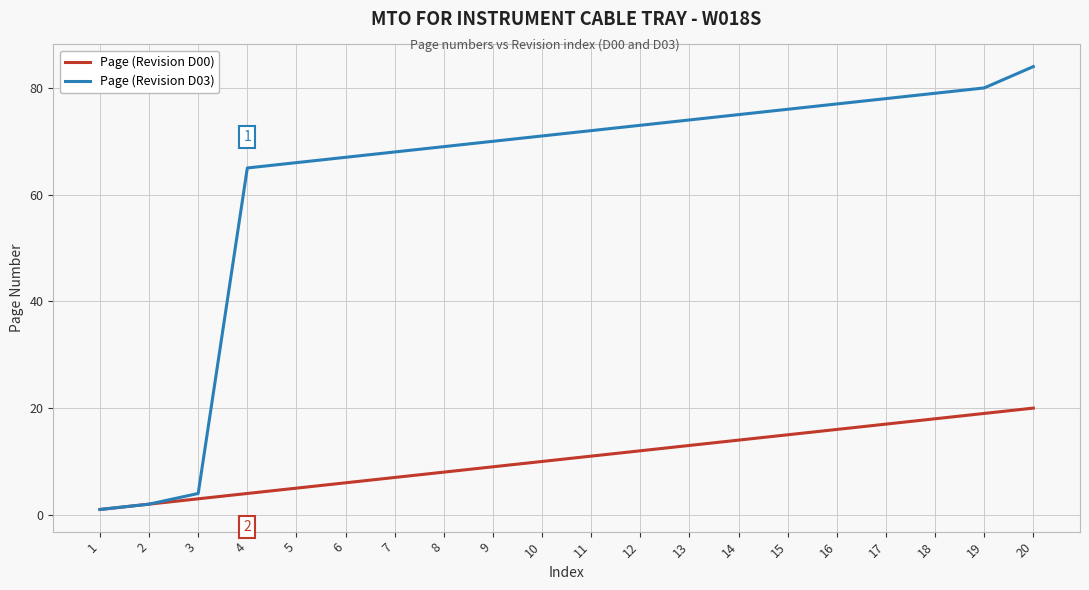

What is the maximum value shown in the chart?

84